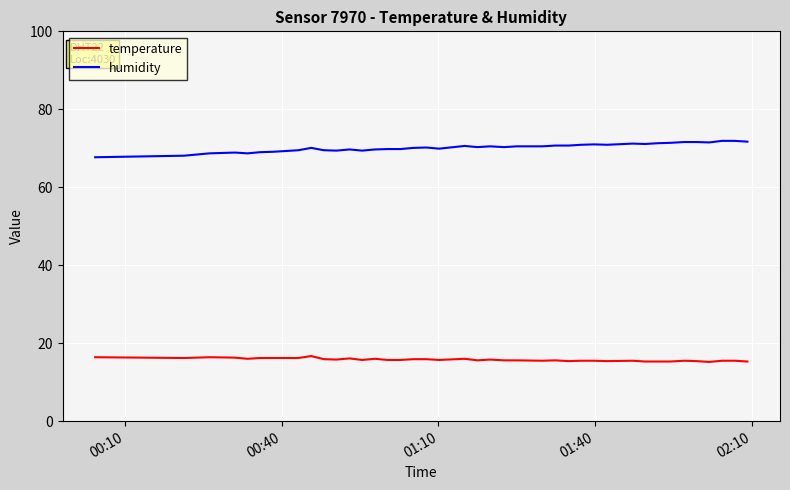

True or false: temperature and humidity intersect in this chart.

False